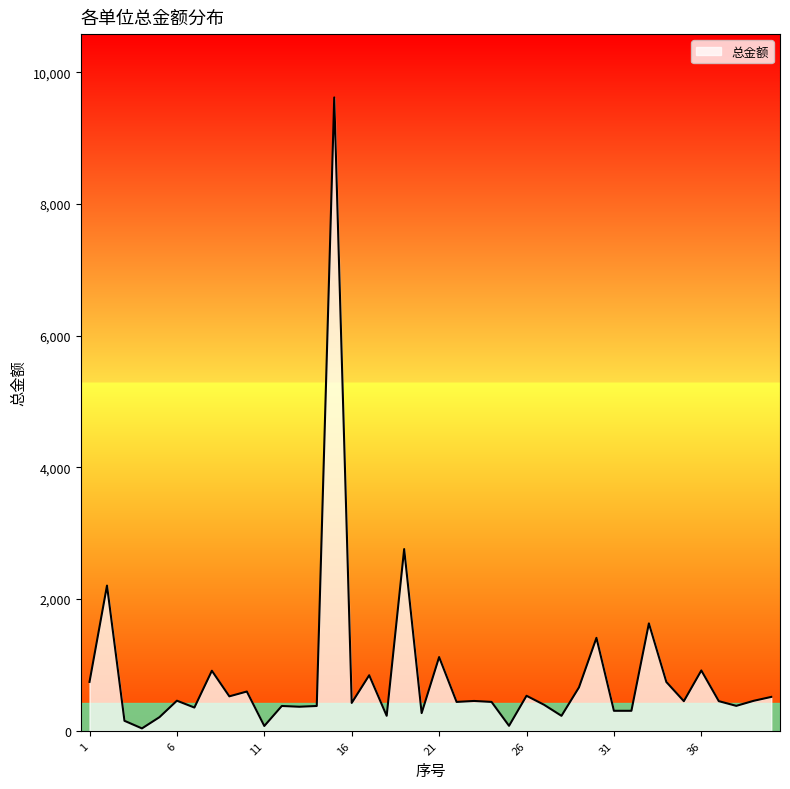

What is the difference between the maximum and minimum values?

9582.4